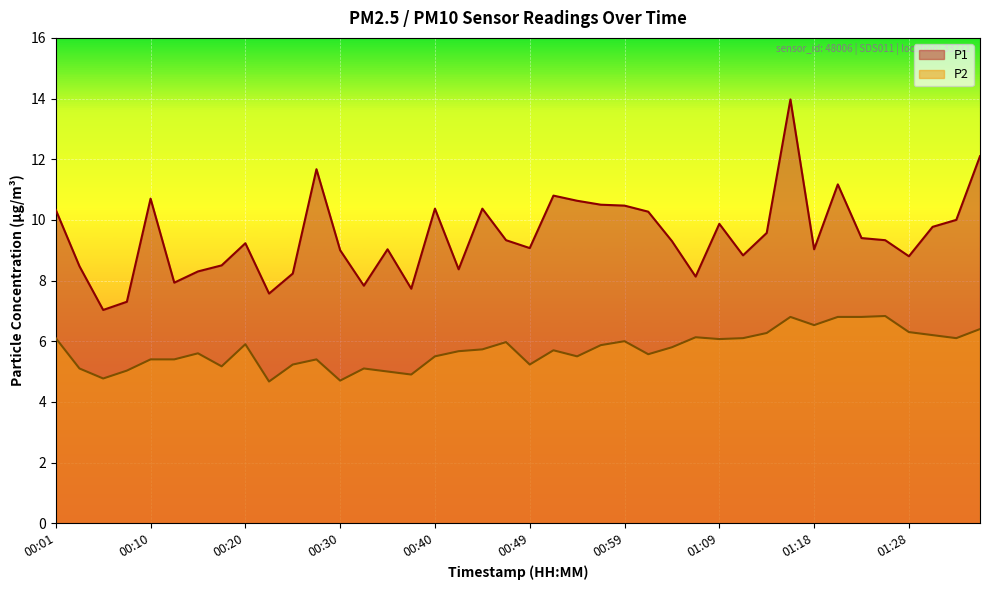

Where is P1 nearest to the value 10?

01:33